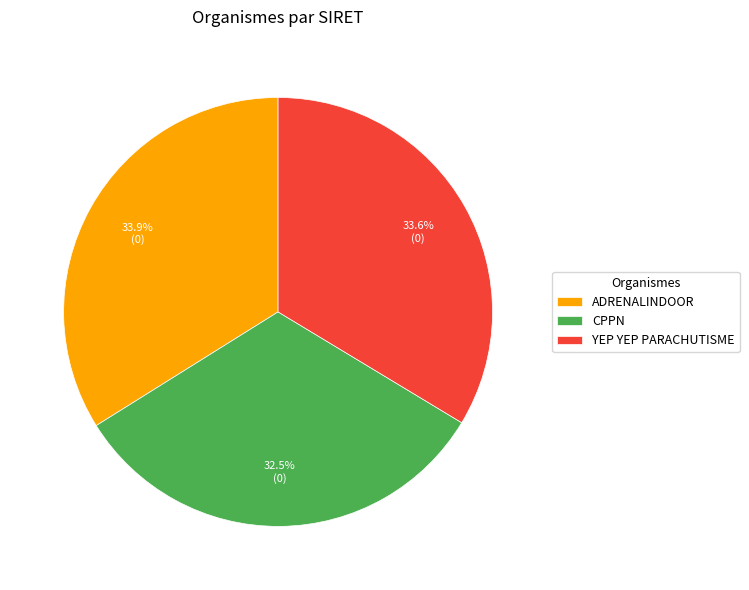

Approximately how many times larger is the value at CPPN compared to YEP YEP PARACHUTISME?

1.0